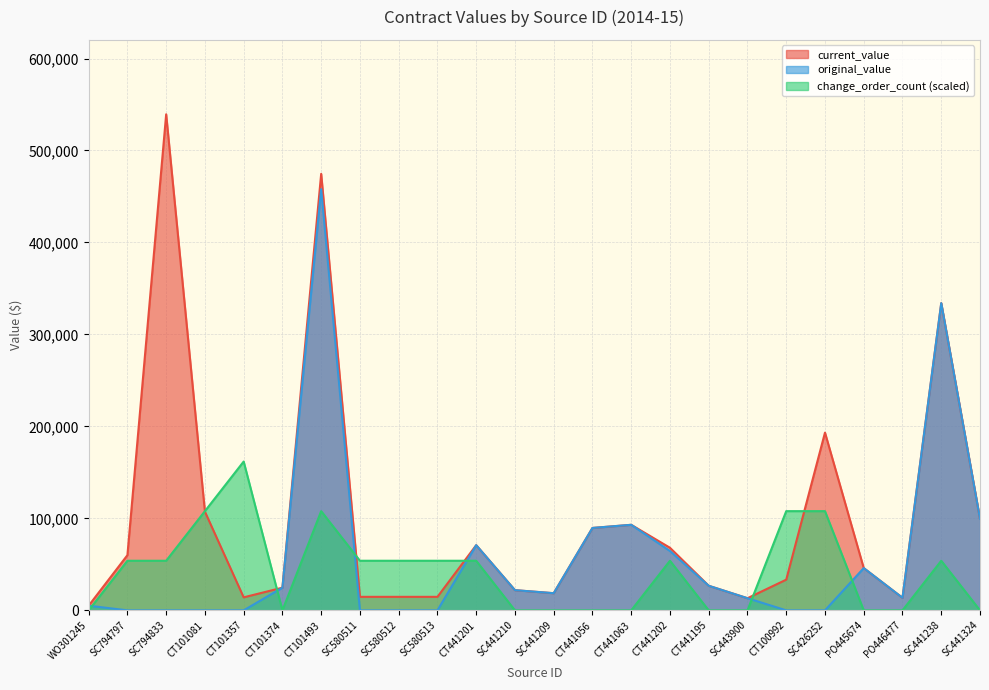

How many data points in change_order_count are above 53936?

13